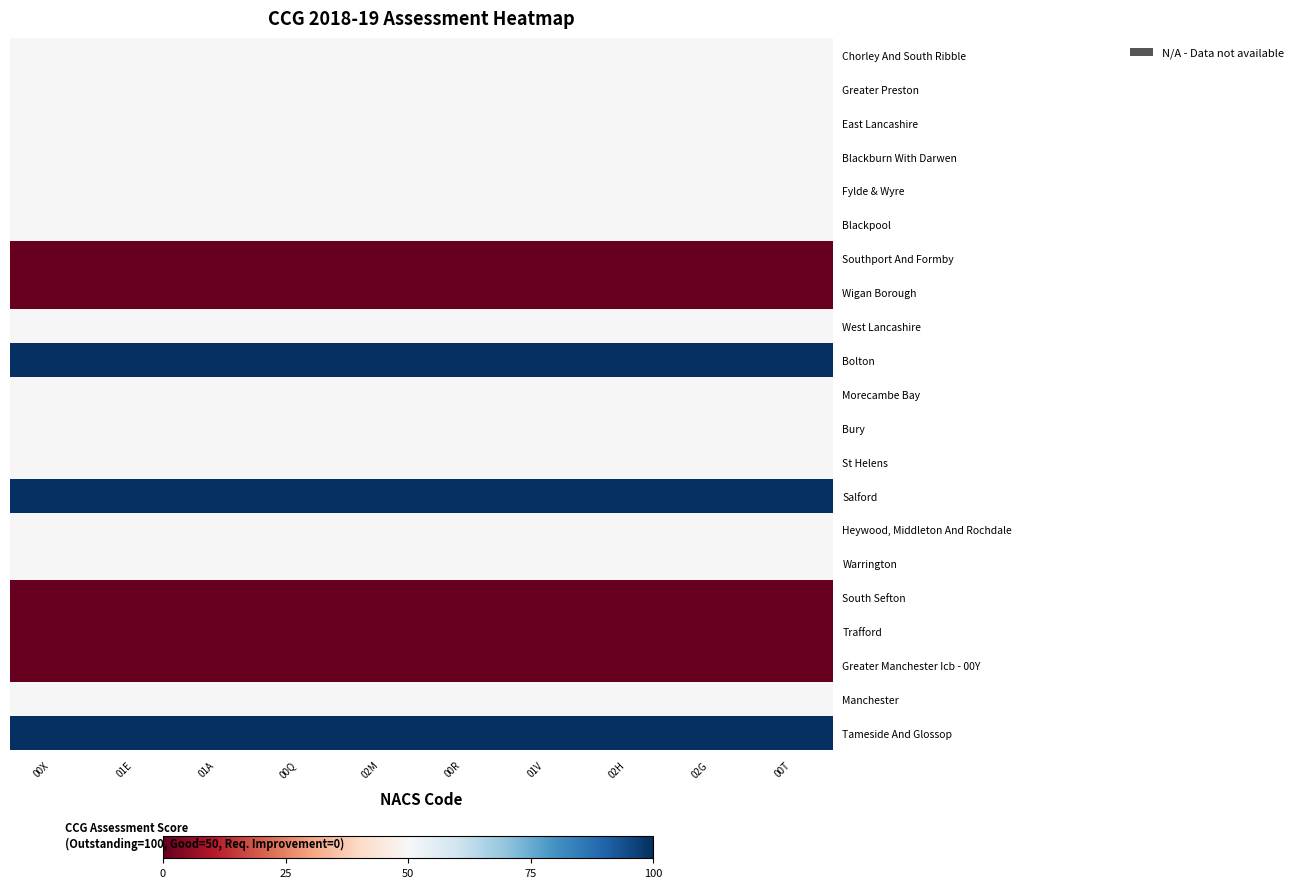

Reading left to right, list all the values displayed in this chart.

Chorley And South Ribble: 00X=50	01E=50	01A=50	00Q=50	02M=50	00R=50	01V=50	02H=50	02G=50	00T=50
Greater Preston: 00X=50	01E=50	01A=50	00Q=50	02M=50	00R=50	01V=50	02H=50	02G=50	00T=50
East Lancashire: 00X=50	01E=50	01A=50	00Q=50	02M=50	00R=50	01V=50	02H=50	02G=50	00T=50
Blackburn With Darwen: 00X=50	01E=50	01A=50	00Q=50	02M=50	00R=50	01V=50	02H=50	02G=50	00T=50
Fylde & Wyre: 00X=50	01E=50	01A=50	00Q=50	02M=50	00R=50	01V=50	02H=50	02G=50	00T=50
Blackpool: 00X=50	01E=50	01A=50	00Q=50	02M=50	00R=50	01V=50	02H=50	02G=50	00T=50
Southport And Formby: 00X=0	01E=0	01A=0	00Q=0	02M=0	00R=0	01V=0	02H=0	02G=0	00T=0
Wigan Borough: 00X=0	01E=0	01A=0	00Q=0	02M=0	00R=0	01V=0	02H=0	02G=0	00T=0
West Lancashire: 00X=50	01E=50	01A=50	00Q=50	02M=50	00R=50	01V=50	02H=50	02G=50	00T=50
Bolton: 00X=100	01E=100	01A=100	00Q=100	02M=100	00R=100	01V=100	02H=100	02G=100	00T=100
Morecambe Bay: 00X=50	01E=50	01A=50	00Q=50	02M=50	00R=50	01V=50	02H=50	02G=50	00T=50
Bury: 00X=50	01E=50	01A=50	00Q=50	02M=50	00R=50	01V=50	02H=50	02G=50	00T=50
St Helens: 00X=50	01E=50	01A=50	00Q=50	02M=50	00R=50	01V=50	02H=50	02G=50	00T=50
Salford: 00X=100	01E=100	01A=100	00Q=100	02M=100	00R=100	01V=100	02H=100	02G=100	00T=100
Heywood, Middleton And Rochdale: 00X=50	01E=50	01A=50	00Q=50	02M=50	00R=50	01V=50	02H=50	02G=50	00T=50
Warrington: 00X=50	01E=50	01A=50	00Q=50	02M=50	00R=50	01V=50	02H=50	02G=50	00T=50
South Sefton: 00X=0	01E=0	01A=0	00Q=0	02M=0	00R=0	01V=0	02H=0	02G=0	00T=0
Trafford: 00X=0	01E=0	01A=0	00Q=0	02M=0	00R=0	01V=0	02H=0	02G=0	00T=0
Greater Manchester Icb - 00Y: 00X=0	01E=0	01A=0	00Q=0	02M=0	00R=0	01V=0	02H=0	02G=0	00T=0
Manchester: 00X=50	01E=50	01A=50	00Q=50	02M=50	00R=50	01V=50	02H=50	02G=50	00T=50
Tameside And Glossop: 00X=100	01E=100	01A=100	00Q=100	02M=100	00R=100	01V=100	02H=100	02G=100	00T=100